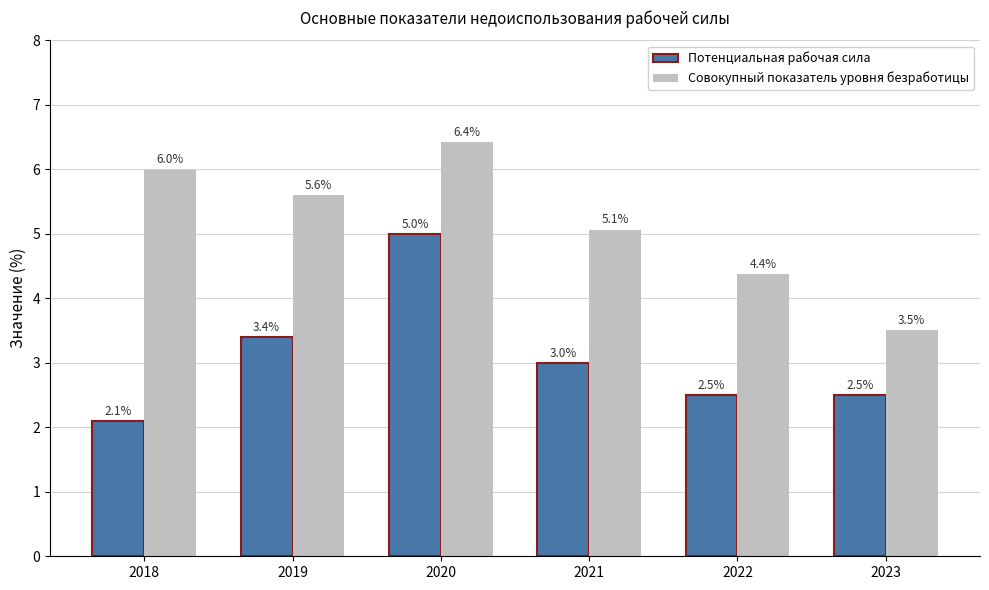

At which category is the sum across all series the highest?

2020